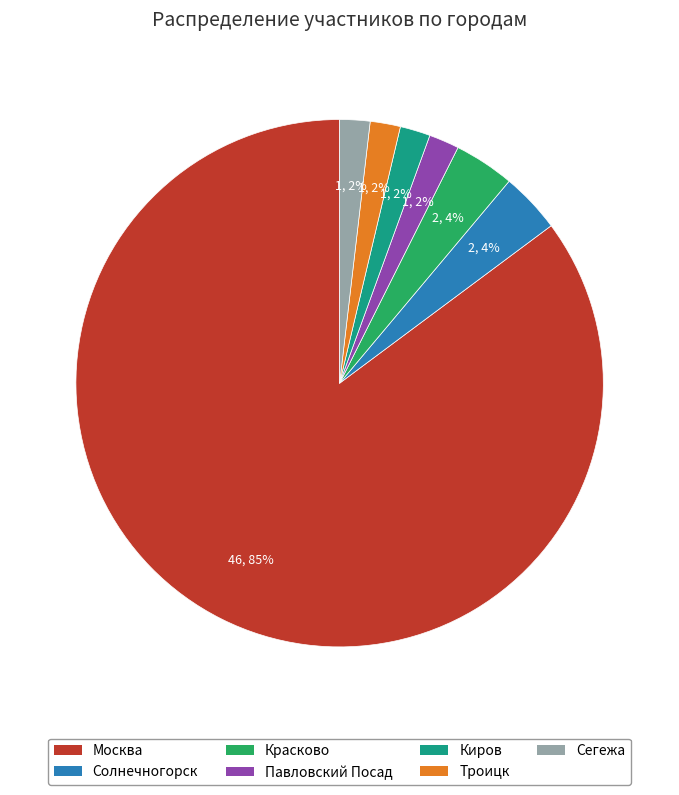

Combined, do Красково and Киров account for over 50%?

No